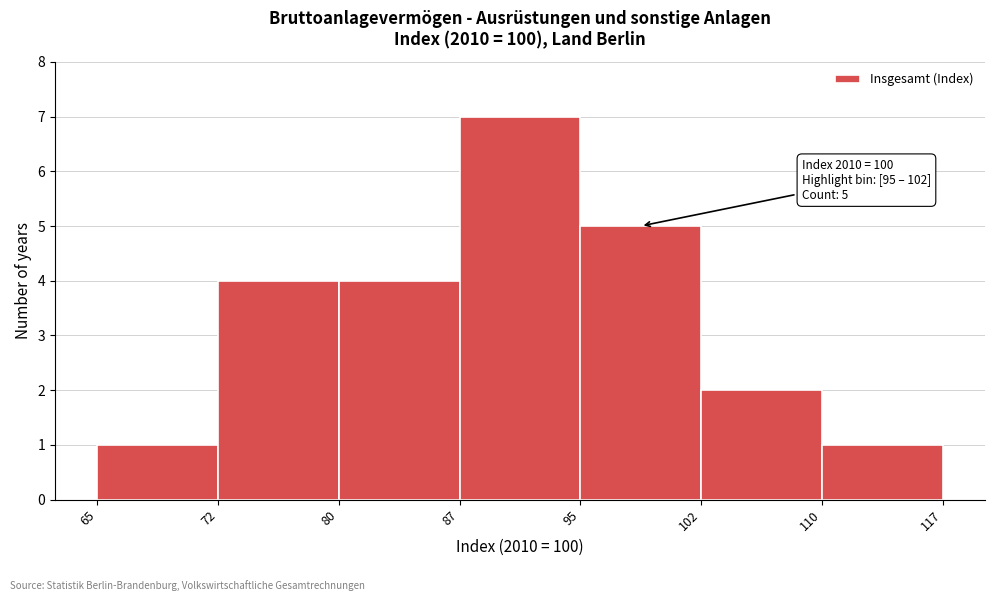

Over which range of the x-axis is the bar tallest?

87 to 95